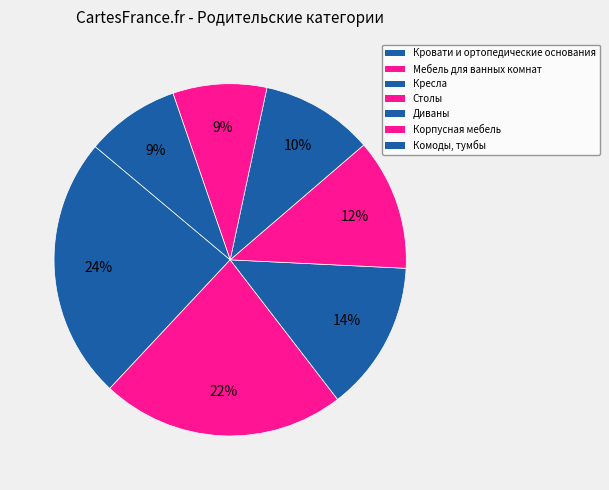

Rank the categories by value from highest to lowest.

Кровати и ортопедические основания, Мебель для ванных комнат, Кресла, Столы, Диваны, Корпусная мебель, Комоды, тумбы